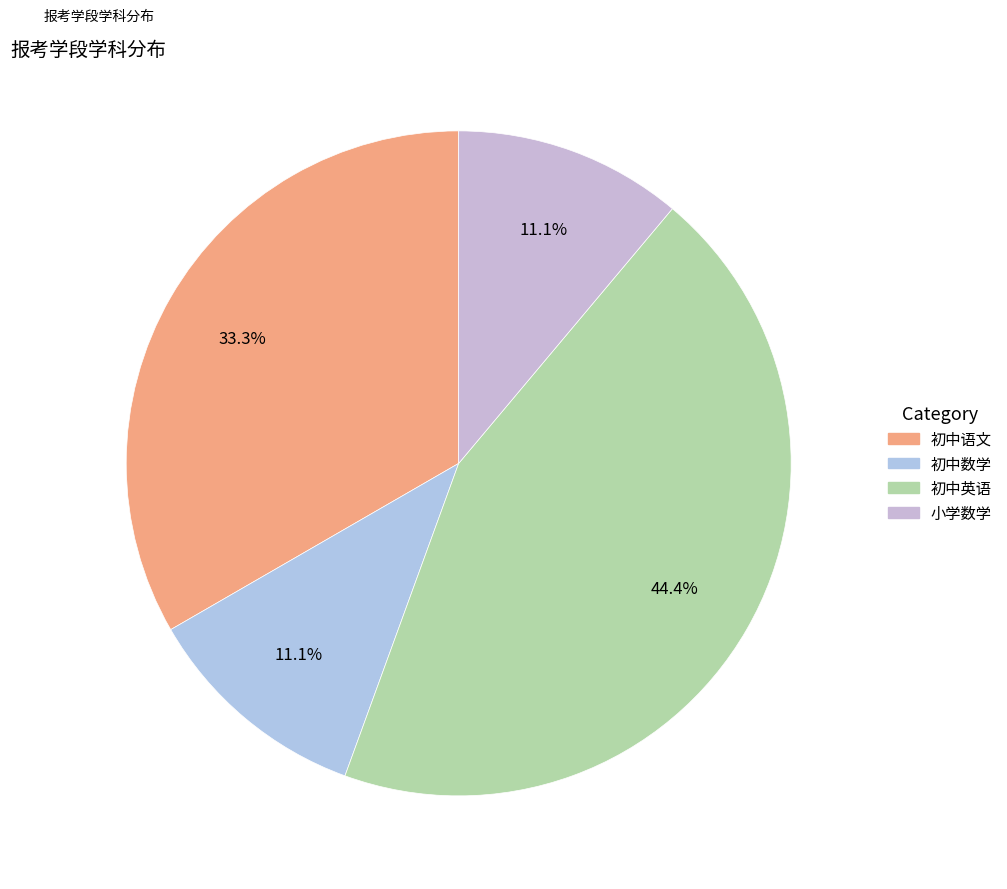

Combined, what portion of the pie is 初中数学 and 初中英语?

55.6%